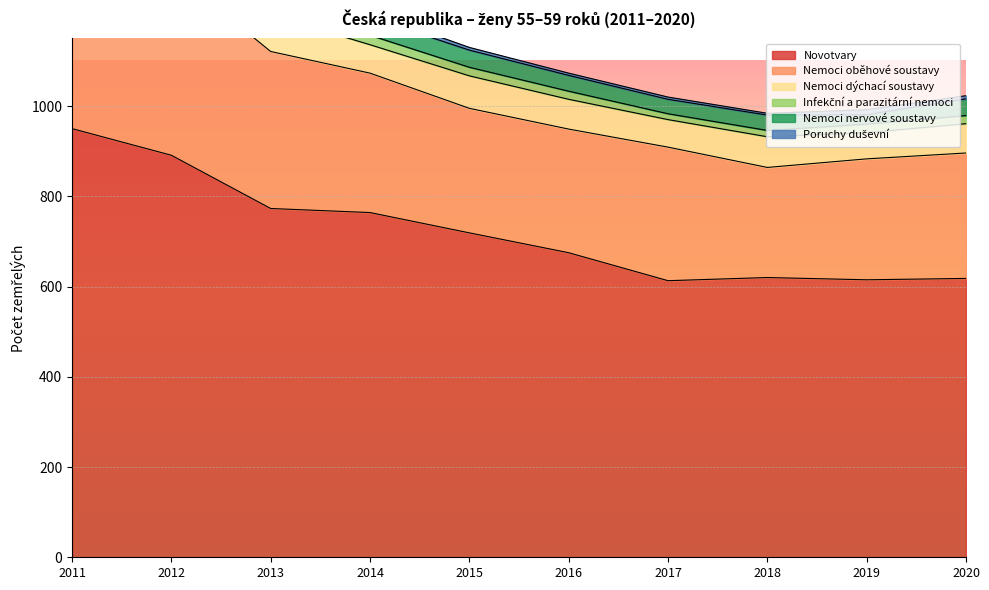

Where is the first local maximum for Infekční a parazitární nemoci?

2012